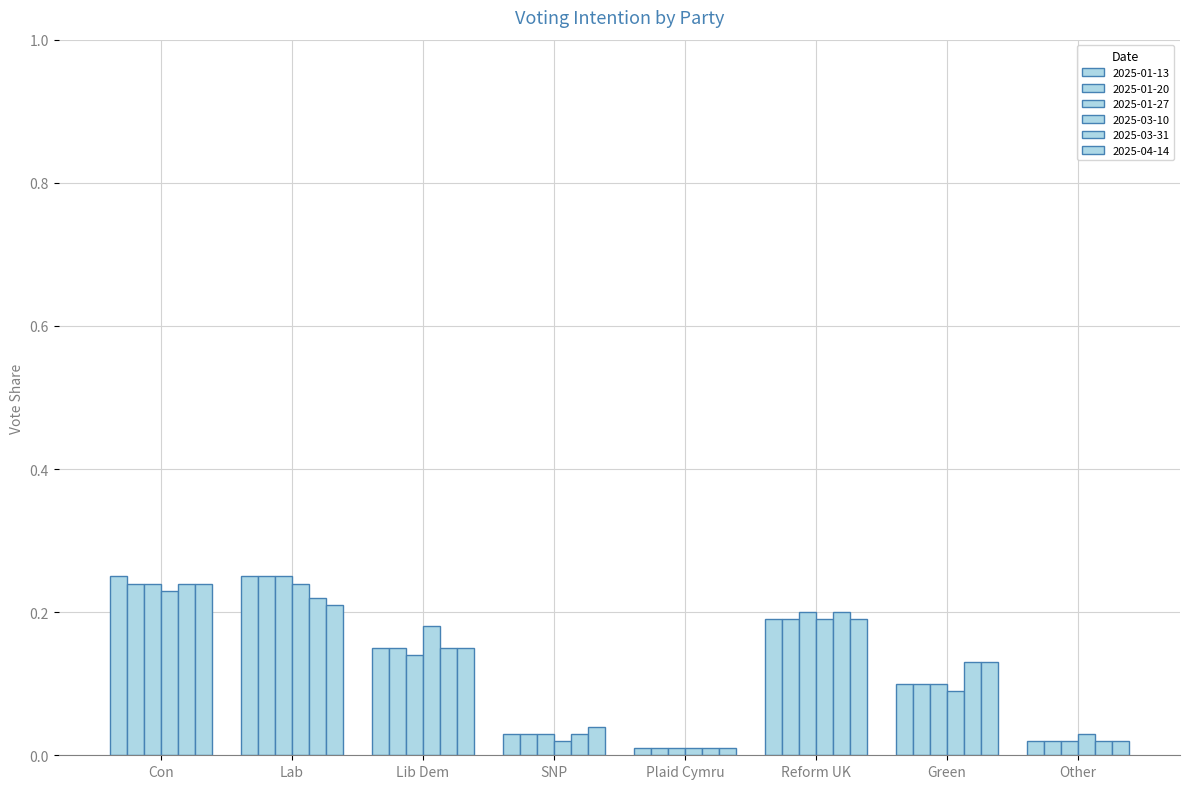

Count the number of categories in the chart.

8